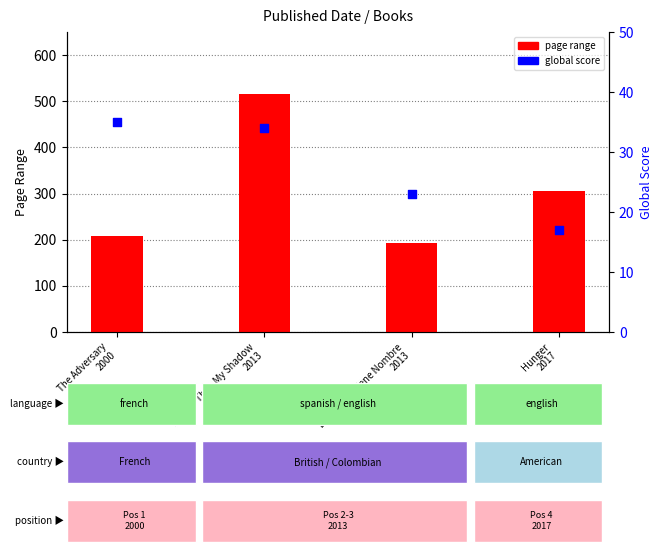

What are all the series names shown in the legend?

page range, global score